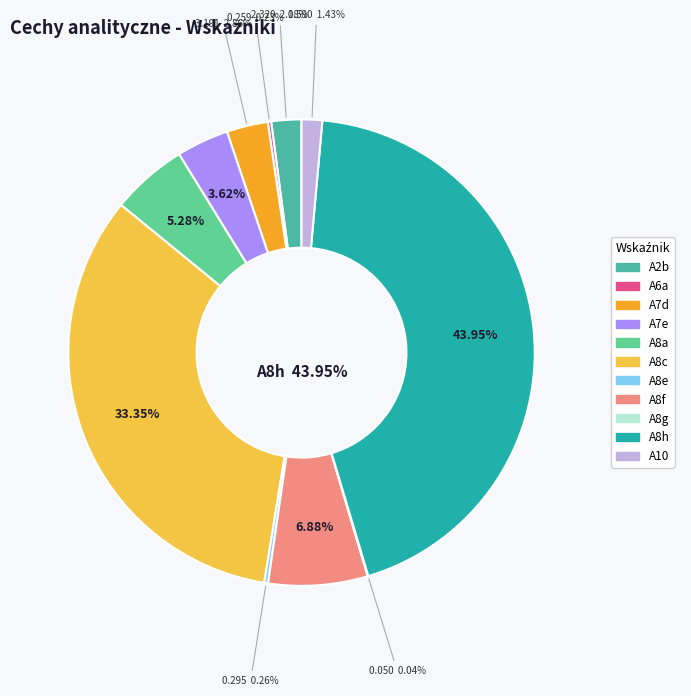

How many slices are in this pie chart?

11